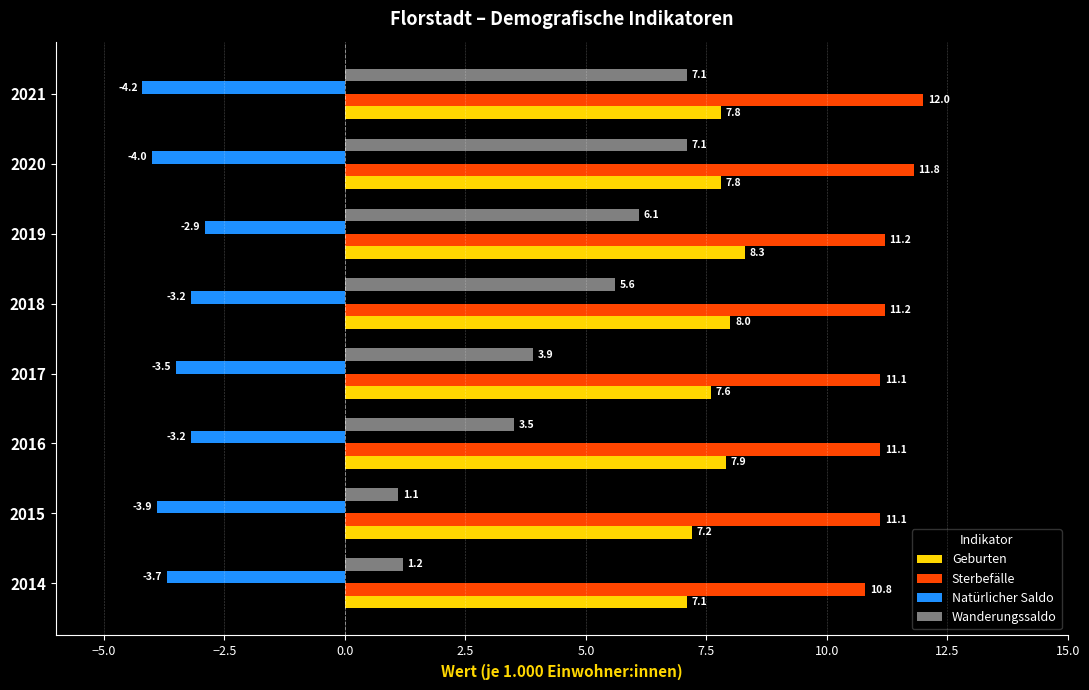

List the series in order of their peak value, lowest first.

Natürlicher Saldo, Wanderungssaldo, Geburten, Sterbefälle